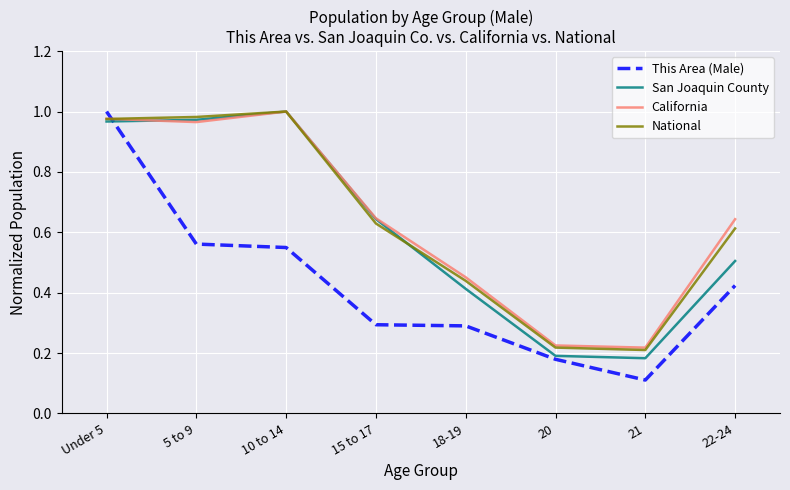

What position from the left is 15 to 17?

4